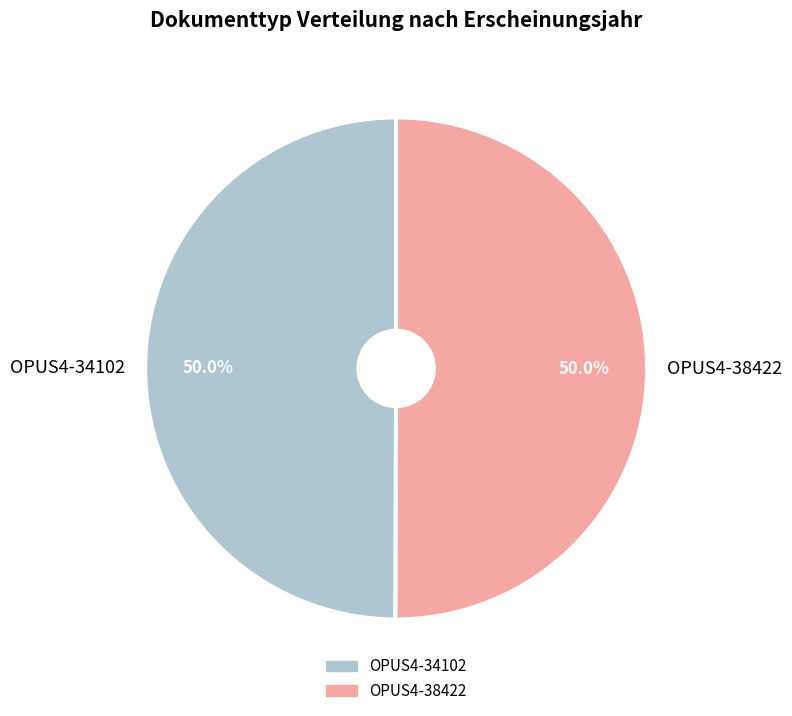

To the nearest percent, what is the combined percentage of OPUS4-38422 and OPUS4-34102?

100%